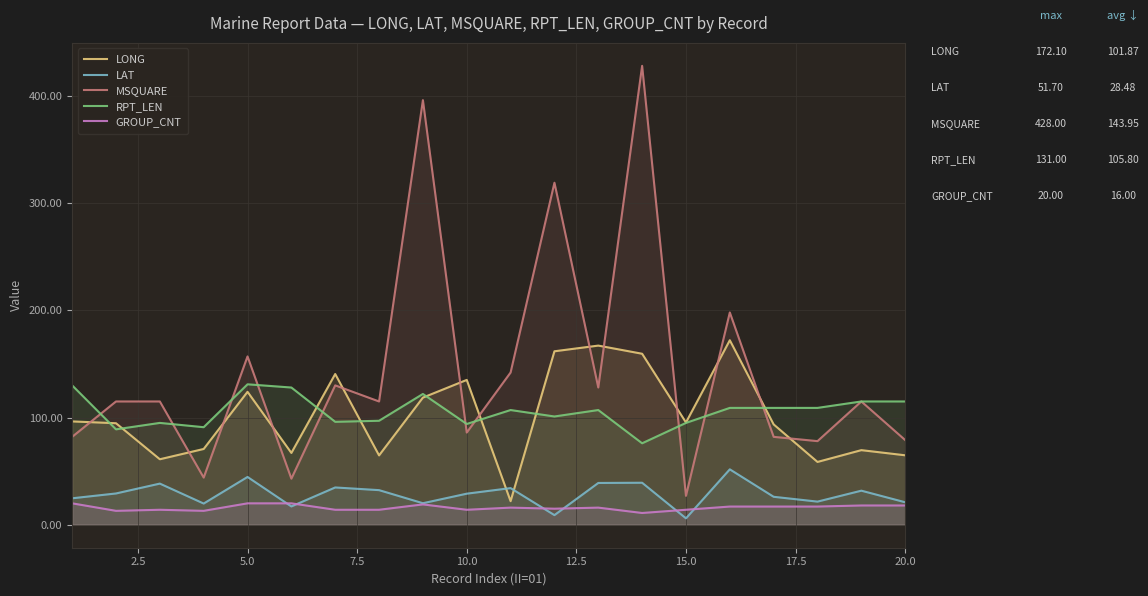

Which series has the largest total across all categories?

MSQUARE